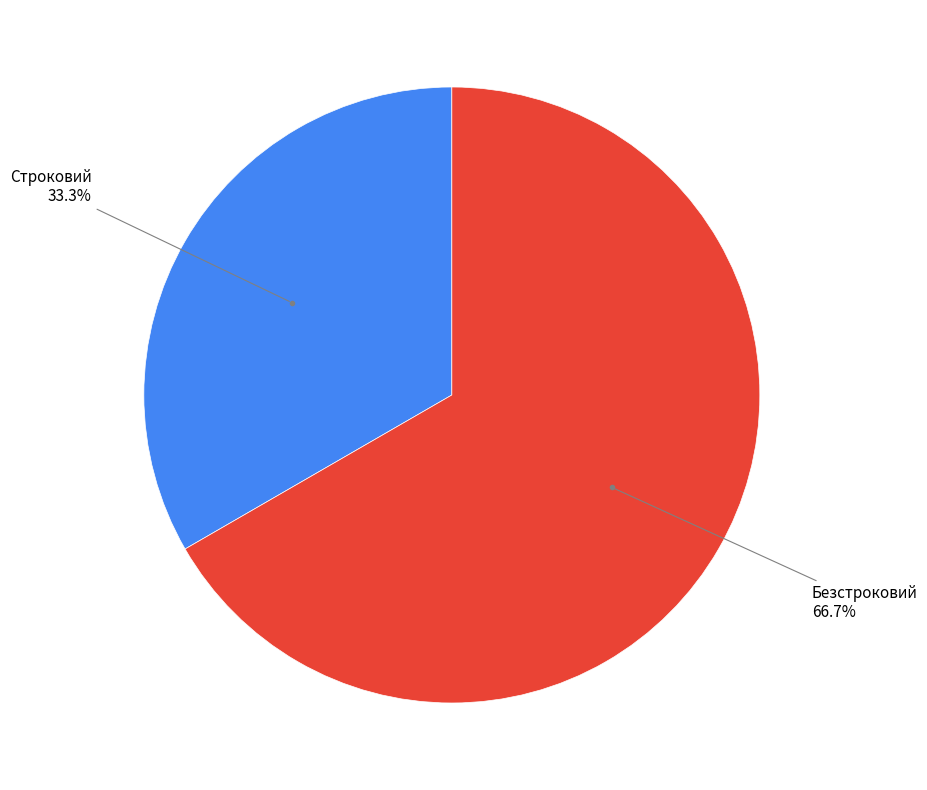

Is there any slice that represents more than half of the pie?

Yes